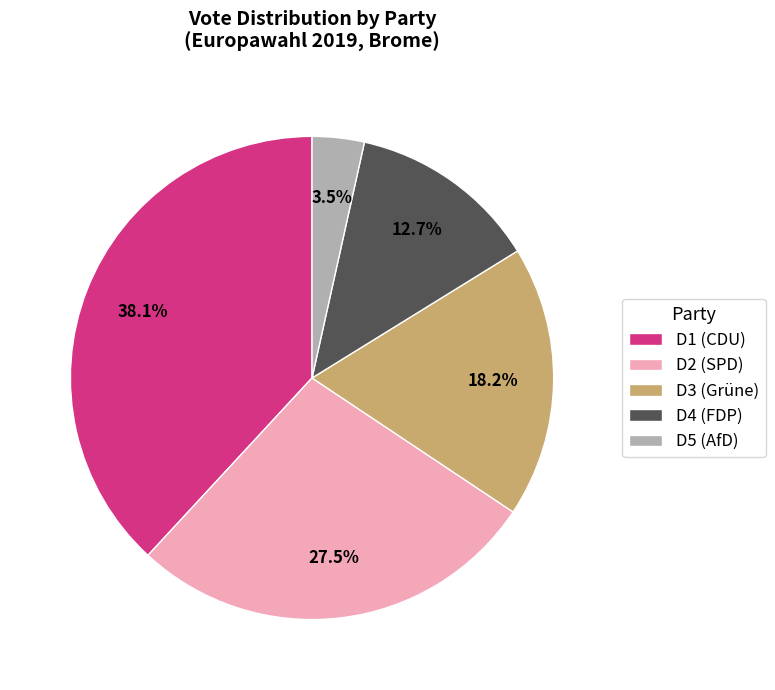

Approximately how many times larger is the value at D3 (Grüne) compared to D4 (FDP)?

1.4